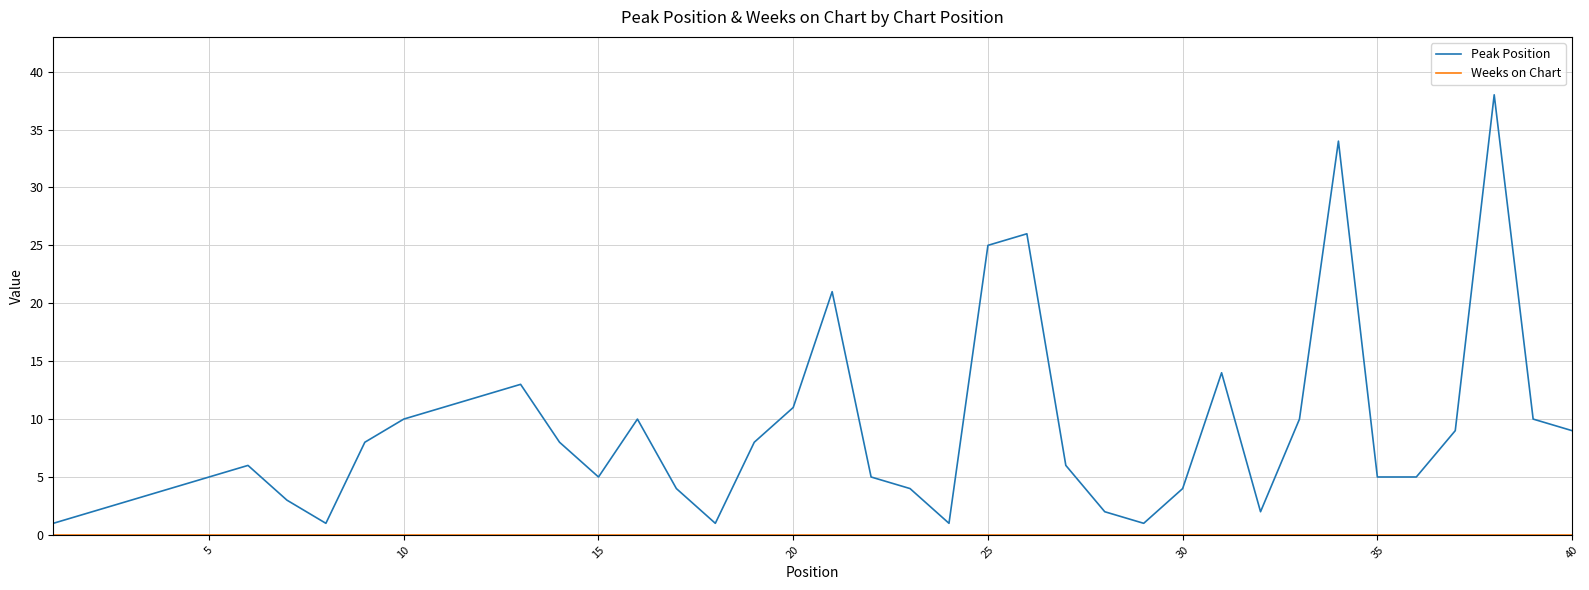

Does the chart have visible grid lines?

Yes